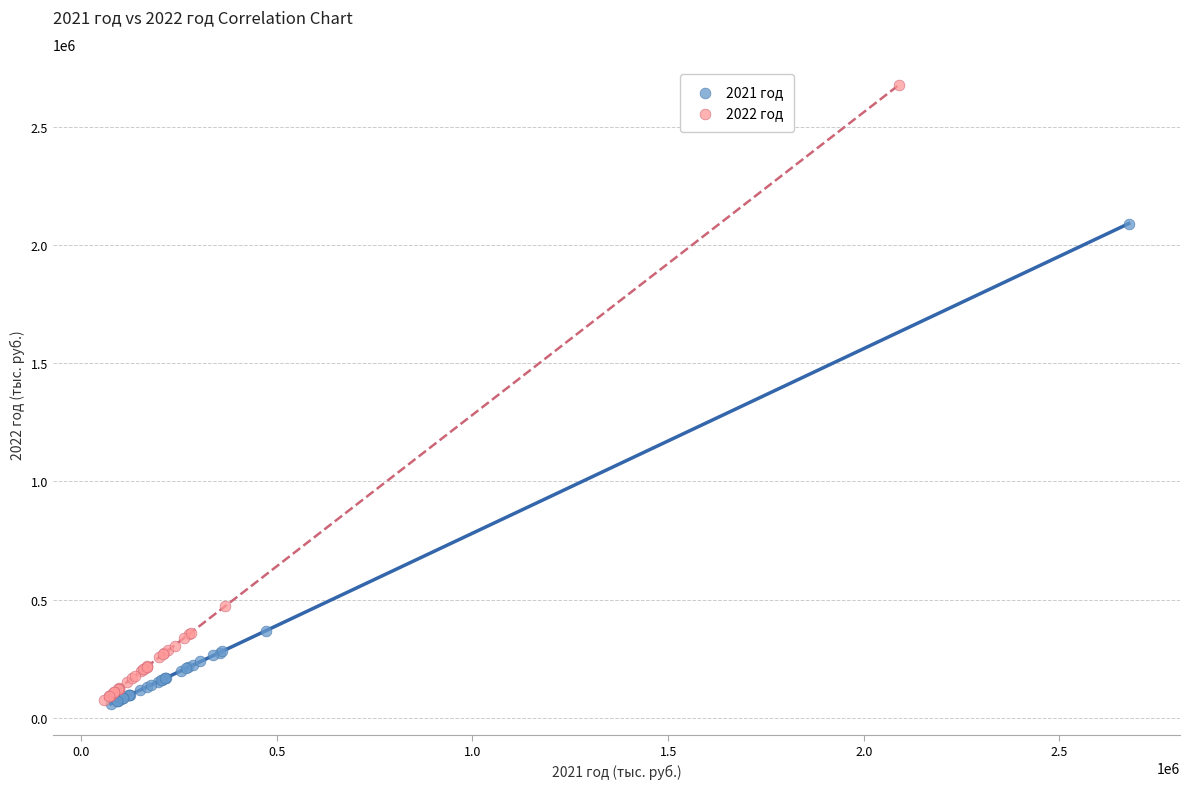

Which series has the largest Y range (max minus min)?

2022 год